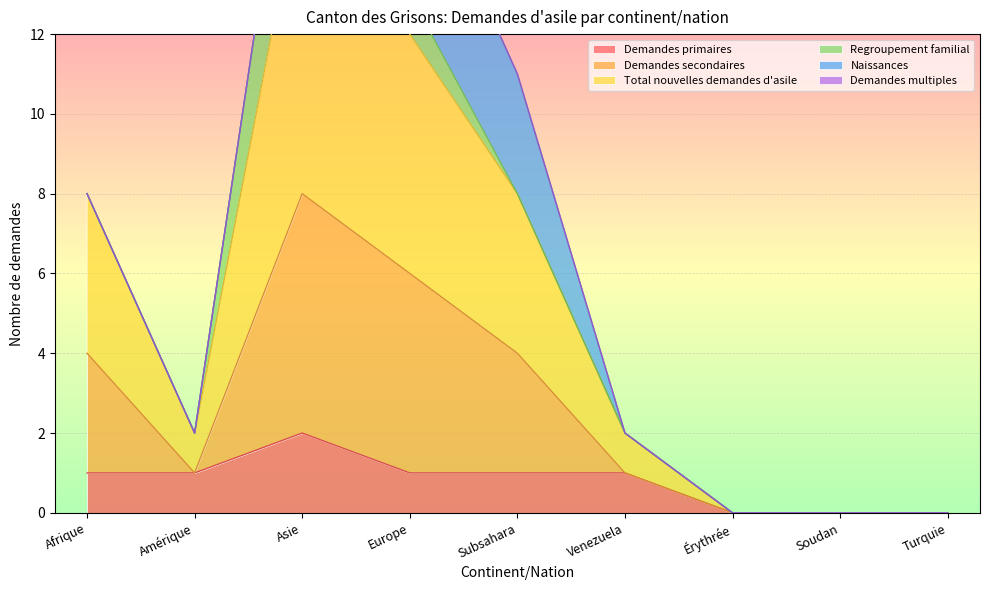

Which series has the largest total across all categories?

Total nouvelles demandes d'asile